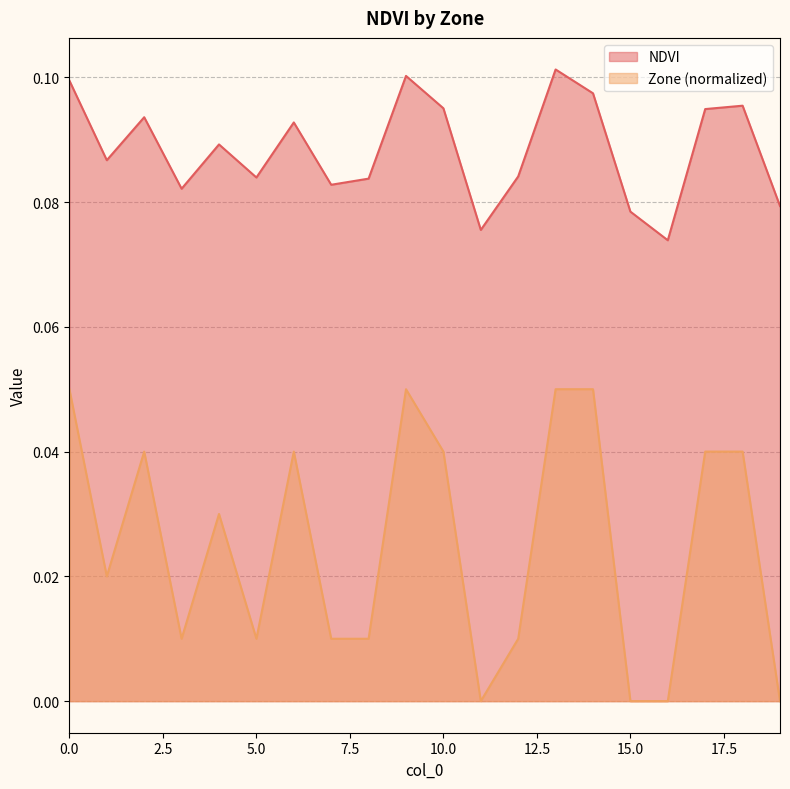

Reading left to right, what are all the values shown in this chart?

NDVI: 0.1	0.1	0.1	0.1	0.1	0.1	0.1	0.1	0.1	0.1	0.1	0.1	0.1	0.1	0.1	0.1	0.1	0.1	0.1	0.1
Zone: 0.1	0.0	0.0	0.0	0.0	0.0	0.0	0.0	0.0	0.1	0.0	0.0	0.0	0.1	0.1	0.0	0.0	0.0	0.0	0.0